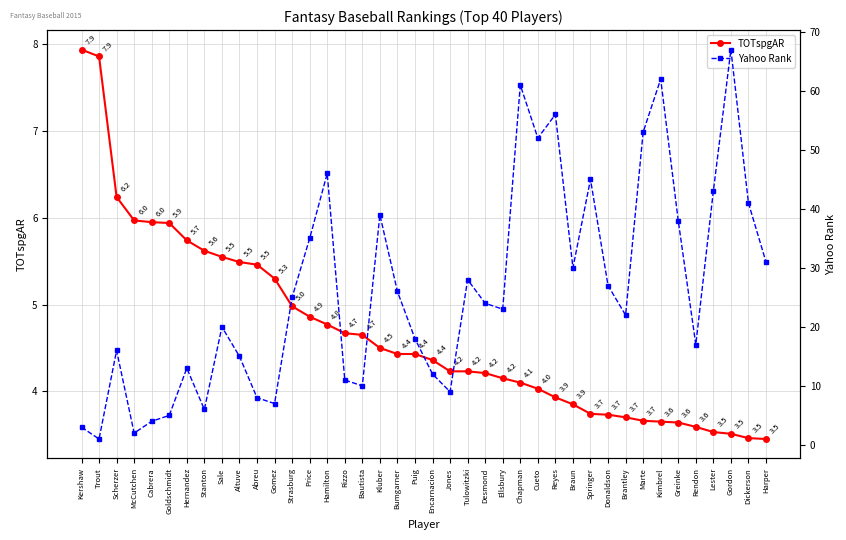

What is the label of the 28th point from the right?

Strasburg